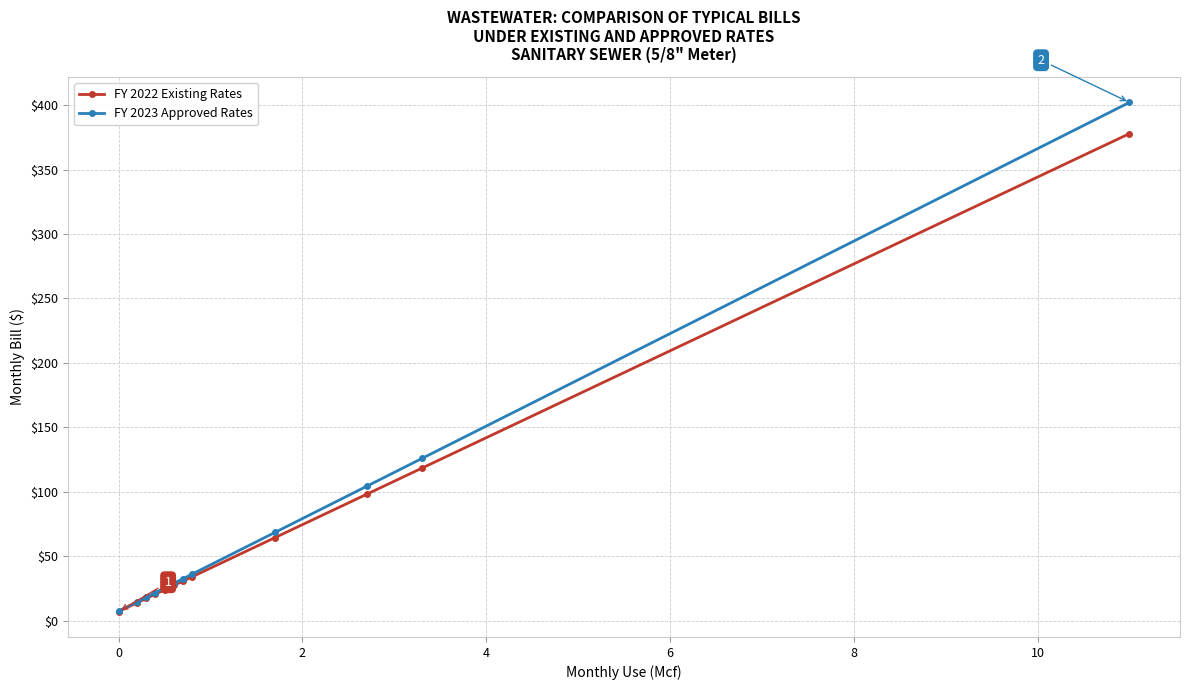

Which series has the widest spread of values?

FY 2023 Approved Rates